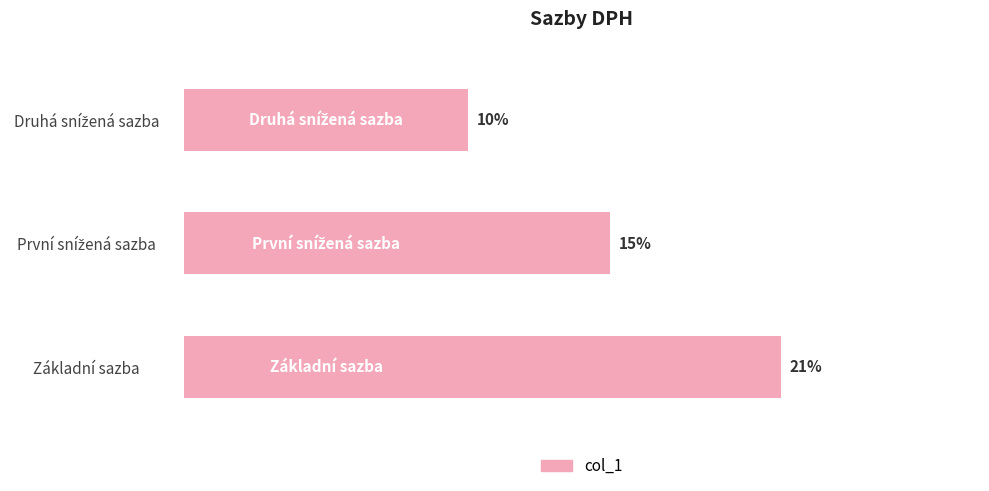

Which label corresponds to the largest value in the chart?

Základní sazba